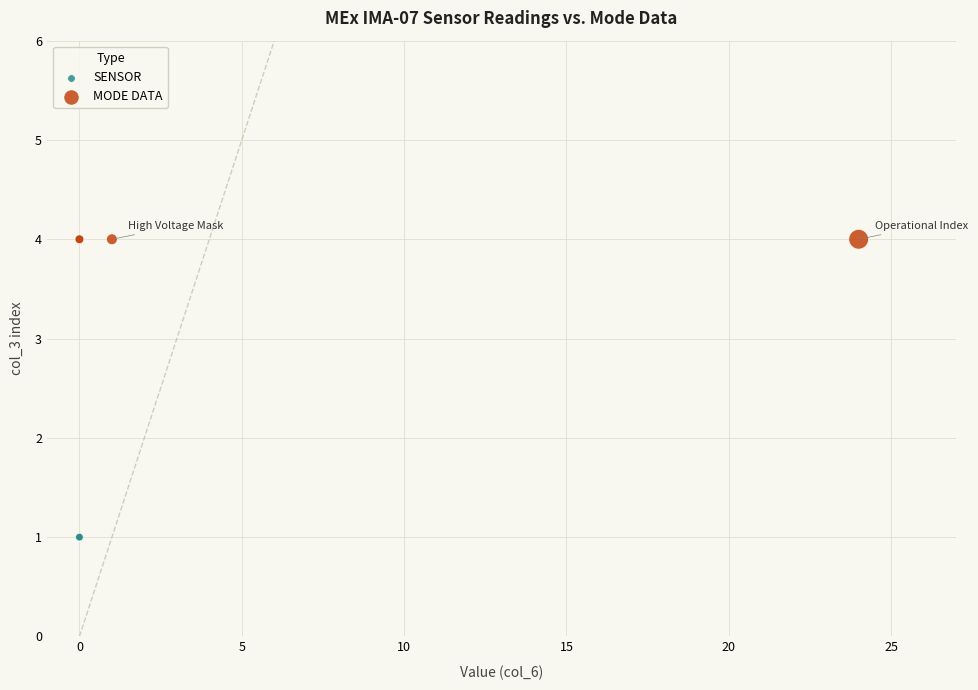

Which series contains the lowest Y value?

SENSOR